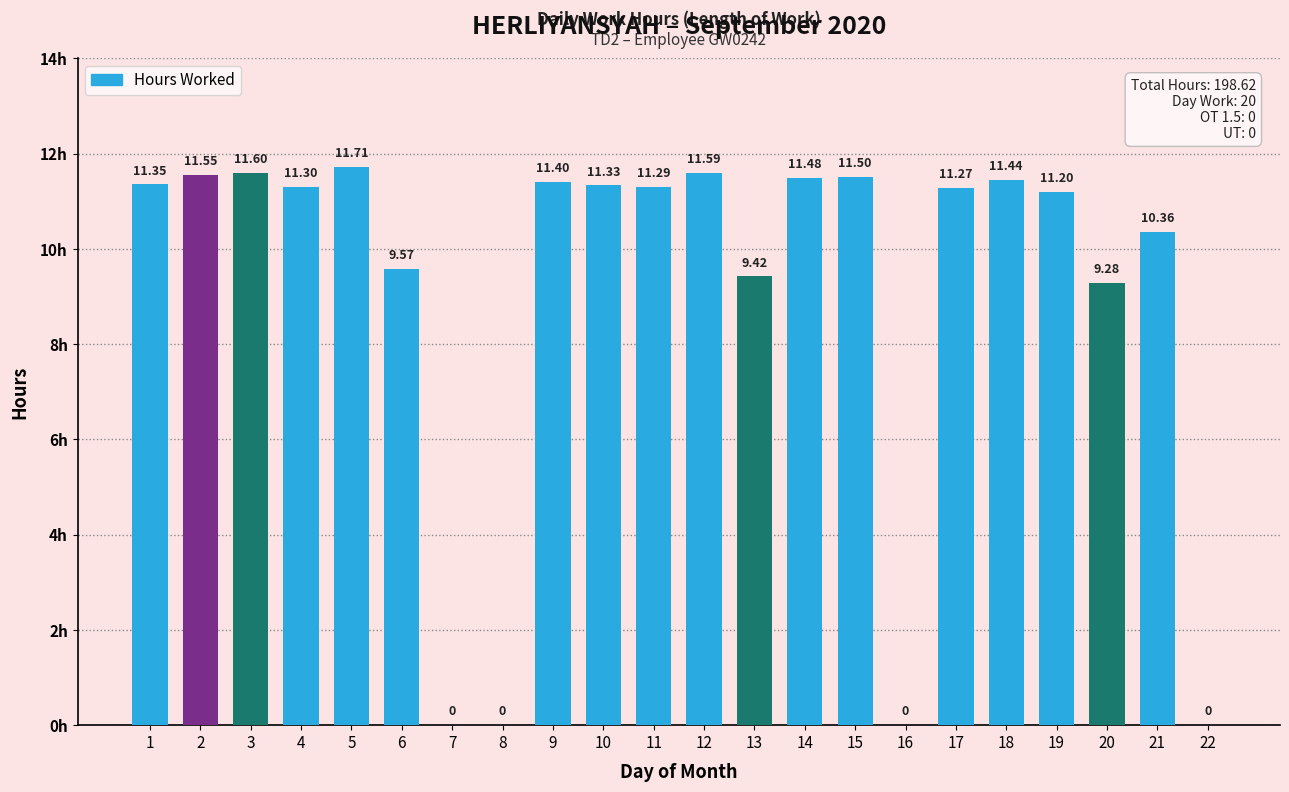

Approximately how many times larger is the value at 19 compared to 18?

1.0